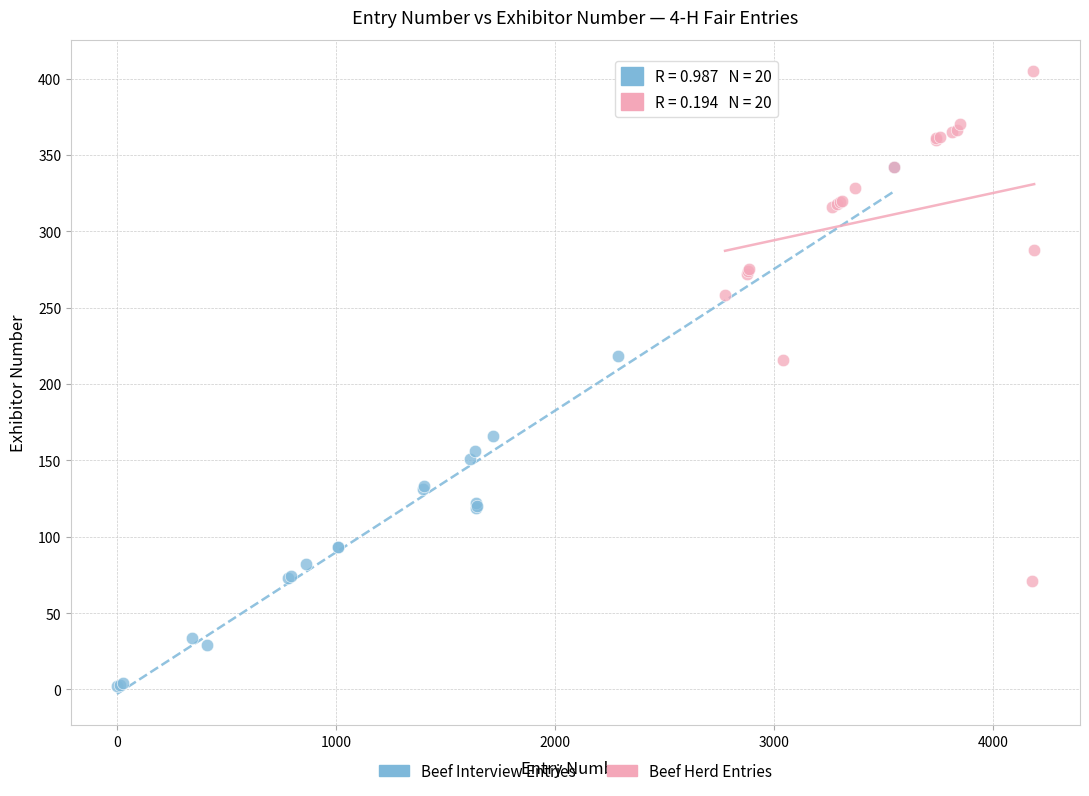

Which series has the widest spread of Y values?

Beef Interview Entries